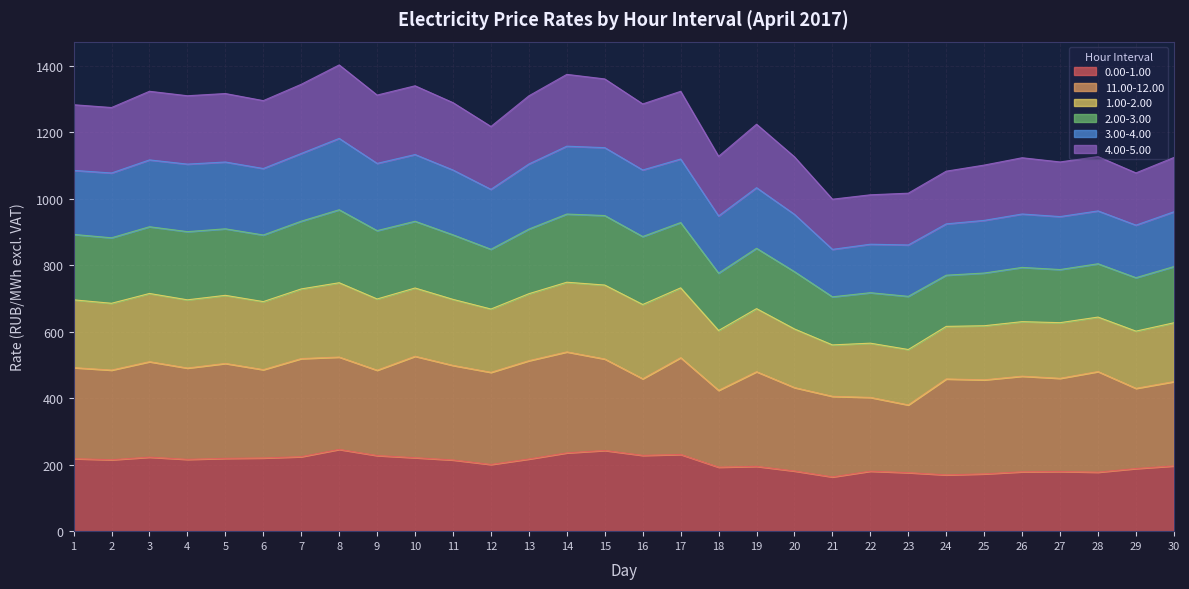

True or false: 3.00-4.00 has more than 2 interior local peaks.

True